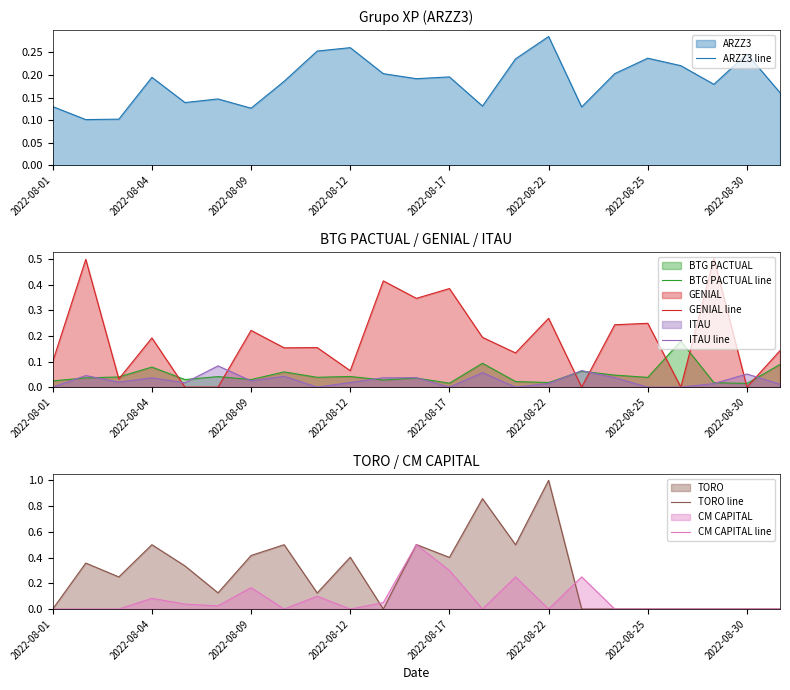

What is the total value across all series at 10?

0.7